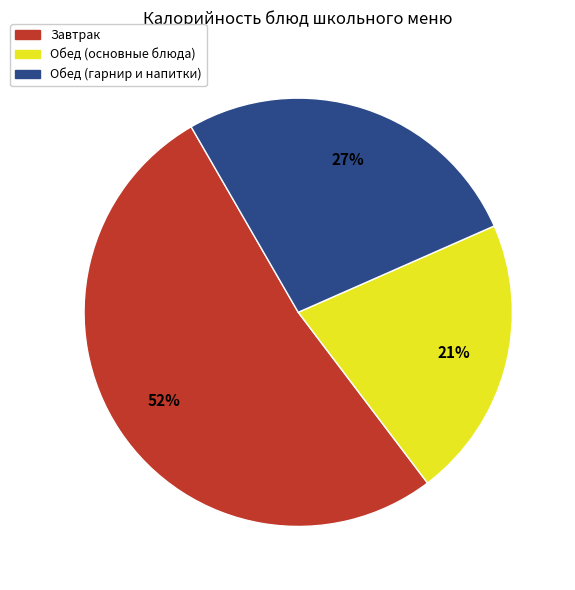

To the nearest percent, what is the difference between the largest and smallest slice percentages?

31%